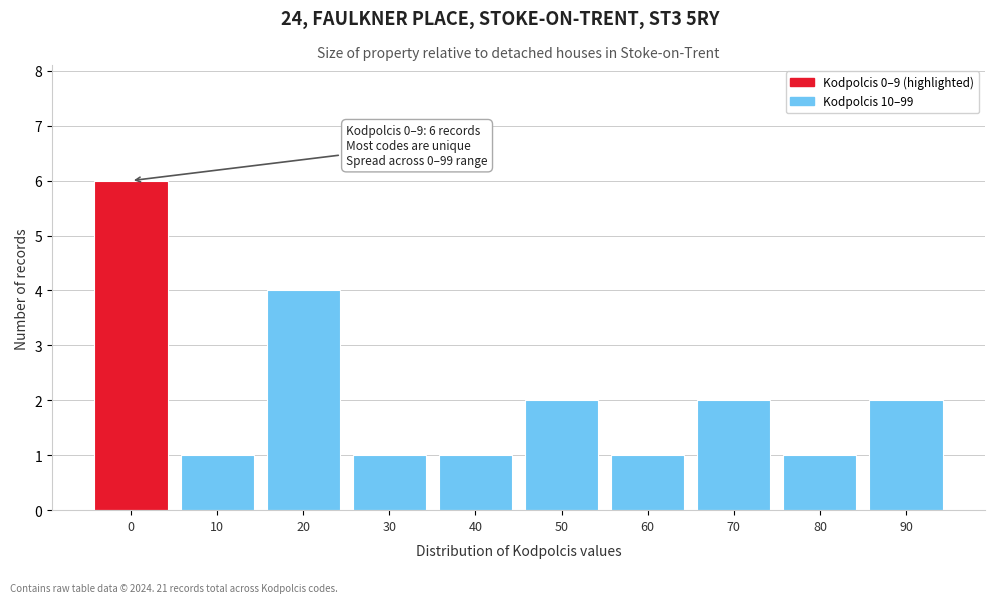

Reading left to right, transcribe all the data shown in this chart.

6	1	4	1	1	2	1	2	1	2